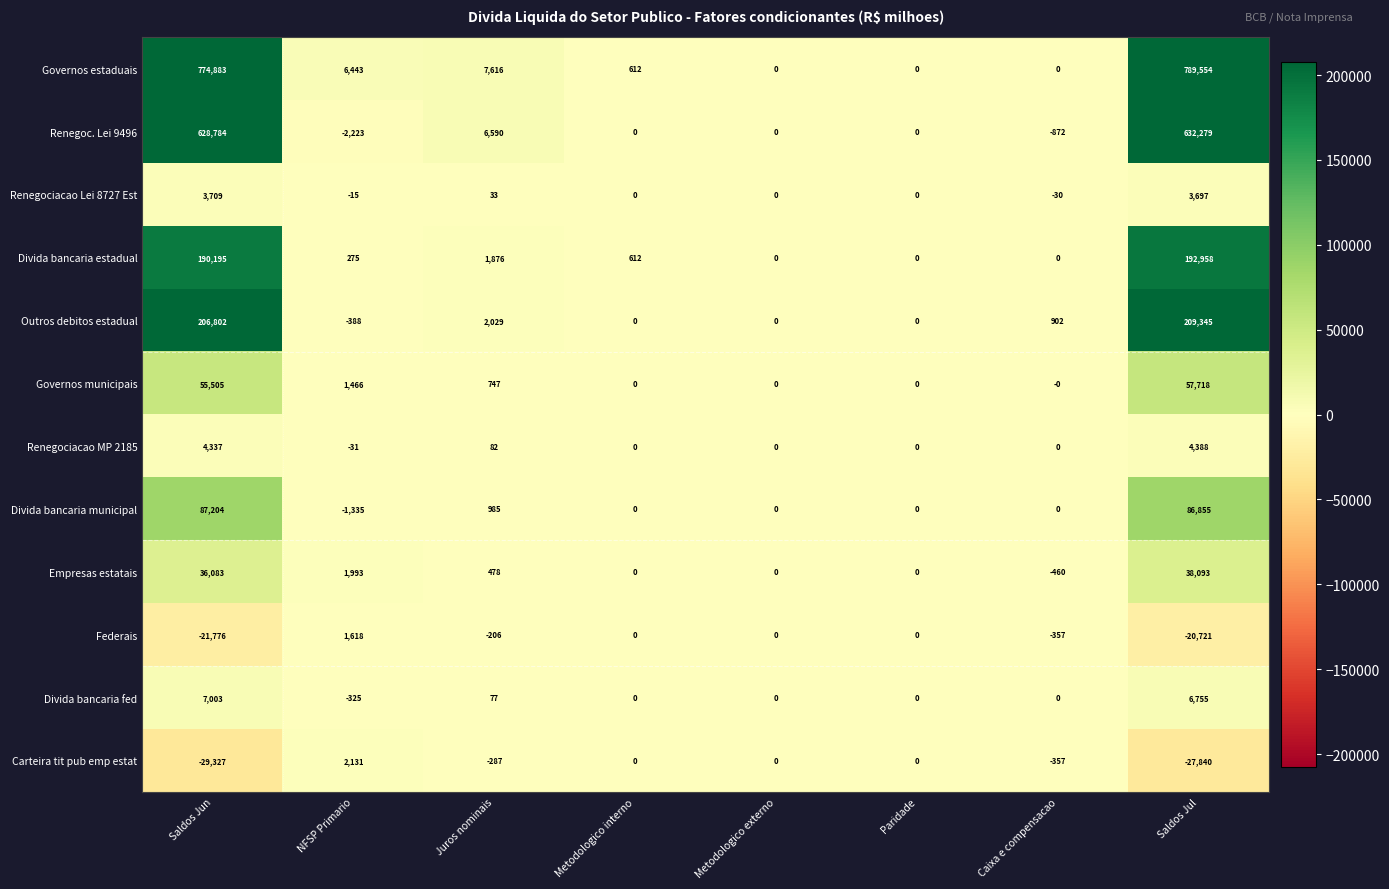

At NFSP Primario, list the series in order from largest to smallest.

Governos estaduais, Carteira tit pub emp estat, Empresas estatais, Federais, Governos municipais, Divida bancaria estadual, Renegociacao Lei 8727 Est, Renegociacao MP 2185, Divida bancaria fed, Outros debitos estadual, Divida bancaria municipal, Renegoc. Lei 9496